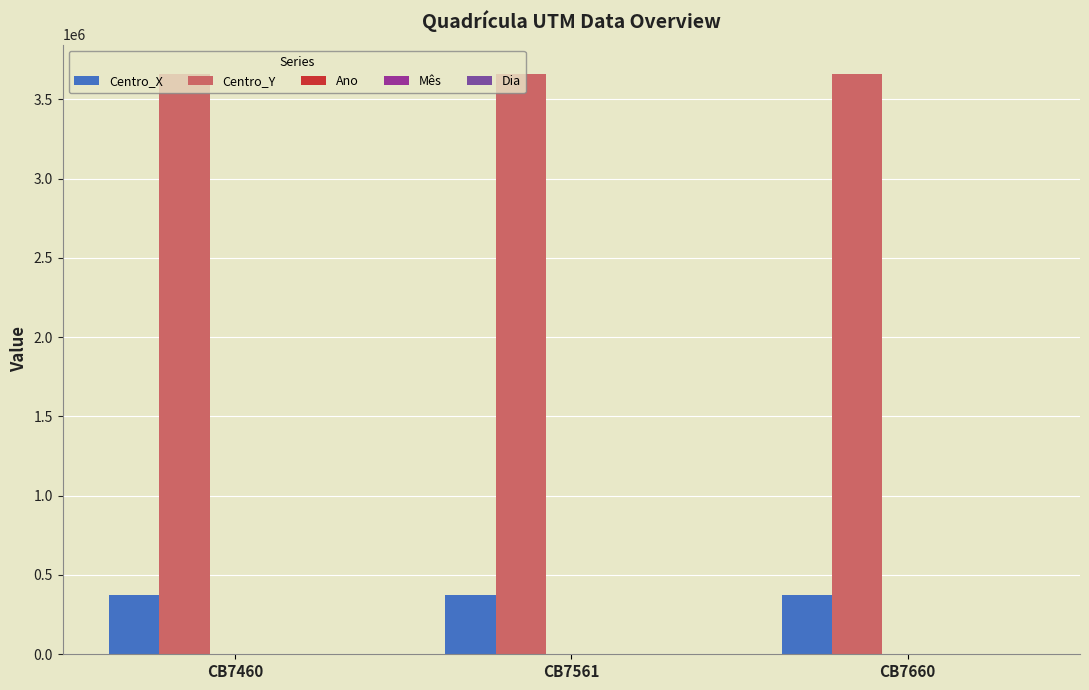

Which series has the largest total across all categories?

Centro_Y